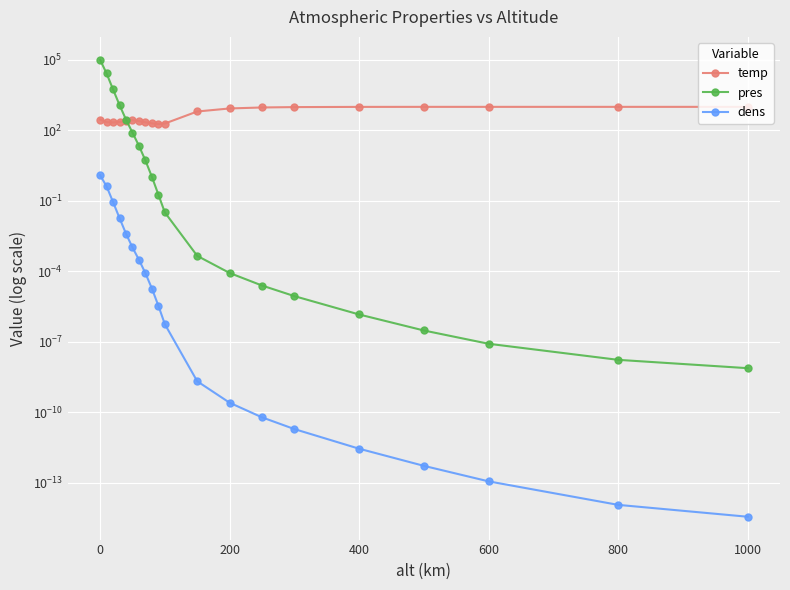

Rank the series by their maximum value, from highest to lowest.

pres, temp, dens